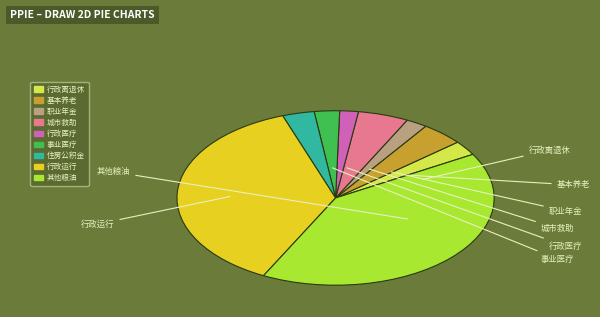

Is there a majority slice in this chart?

No